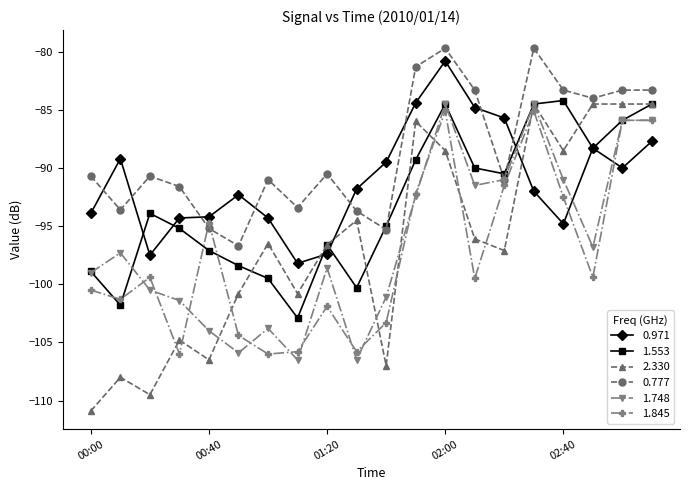

What is the value of the 2.330 point at the 18th from the left?

-84.5